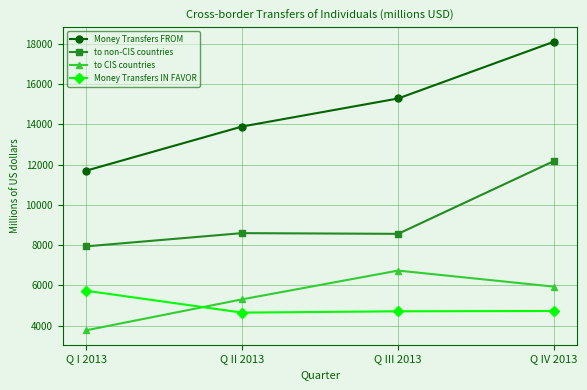

The to non-CIS countries series shows 8557.0 at Q III 2013. True or false?

True